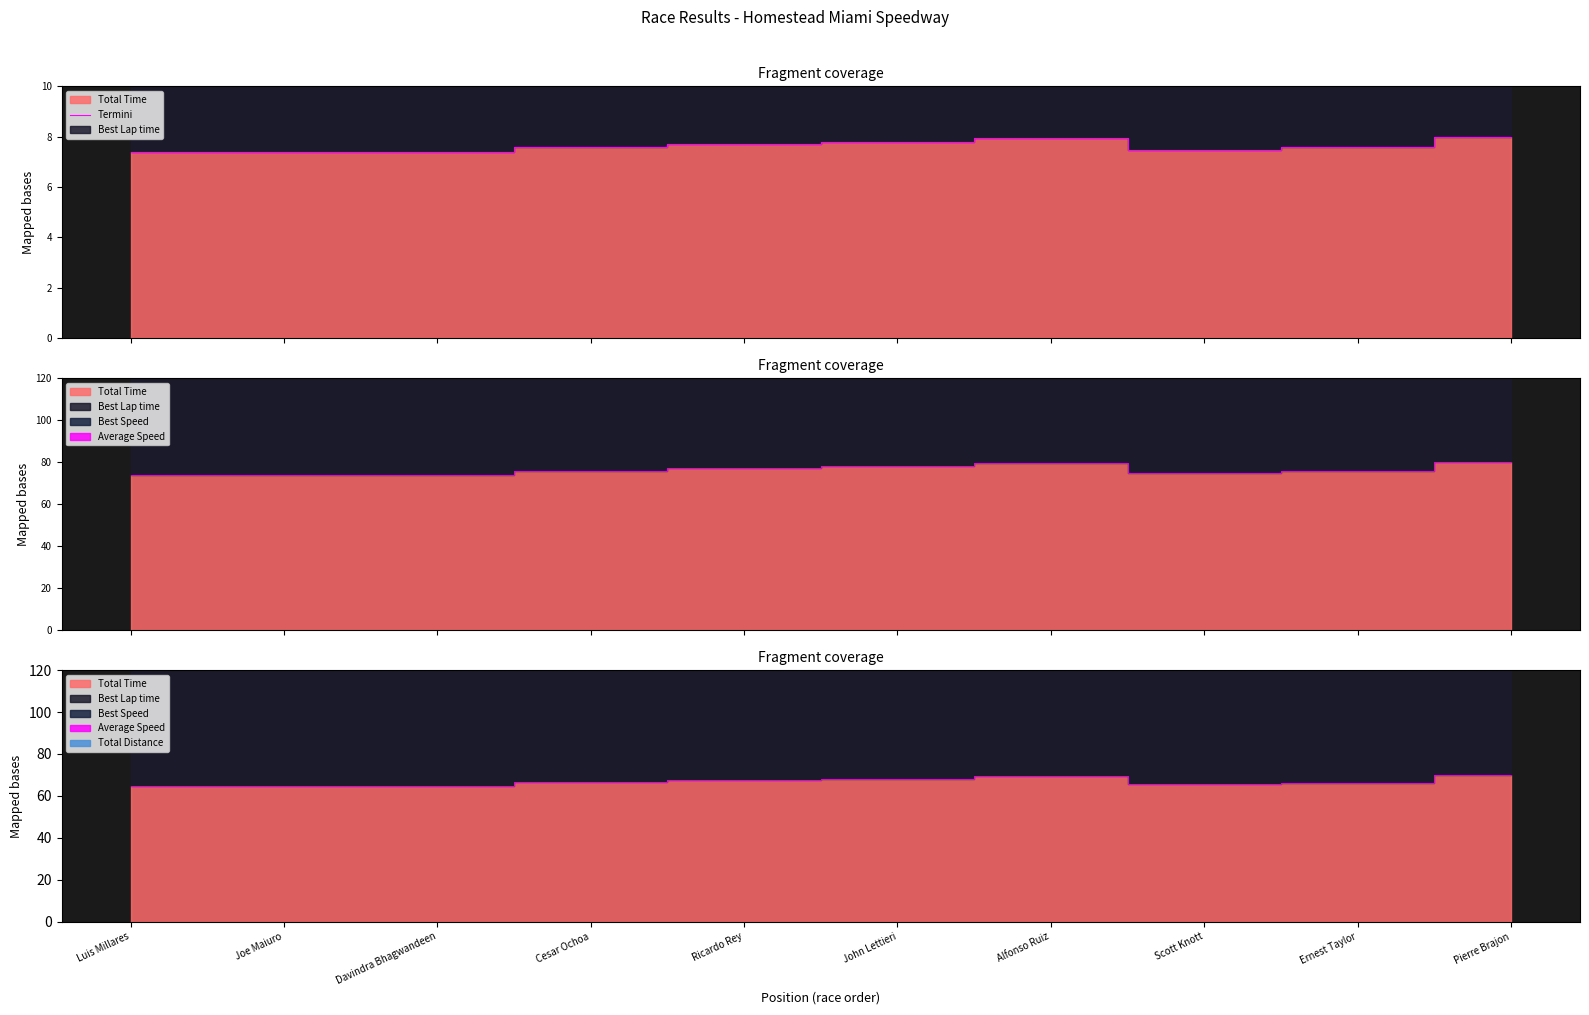

Rank the categories by value from lowest to highest.

Luis Millares, Joe Maiuro, Davindra Bhagwandeen, Scott Knott, Ernest Taylor, Cesar Ochoa, Ricardo Rey, John Lettieri, Alfonso Ruiz, Pierre Brajon